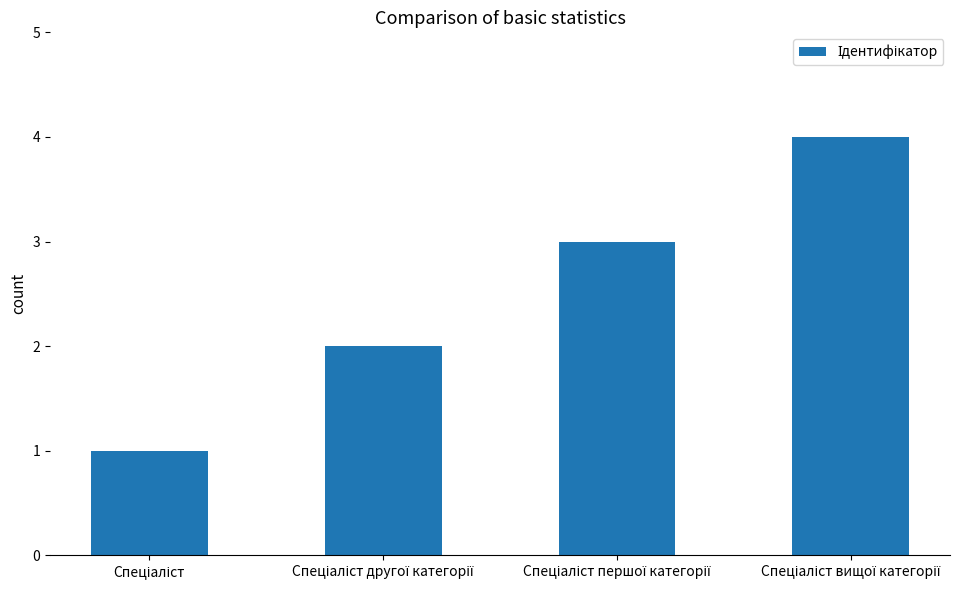

What is the greatest value displayed?

4